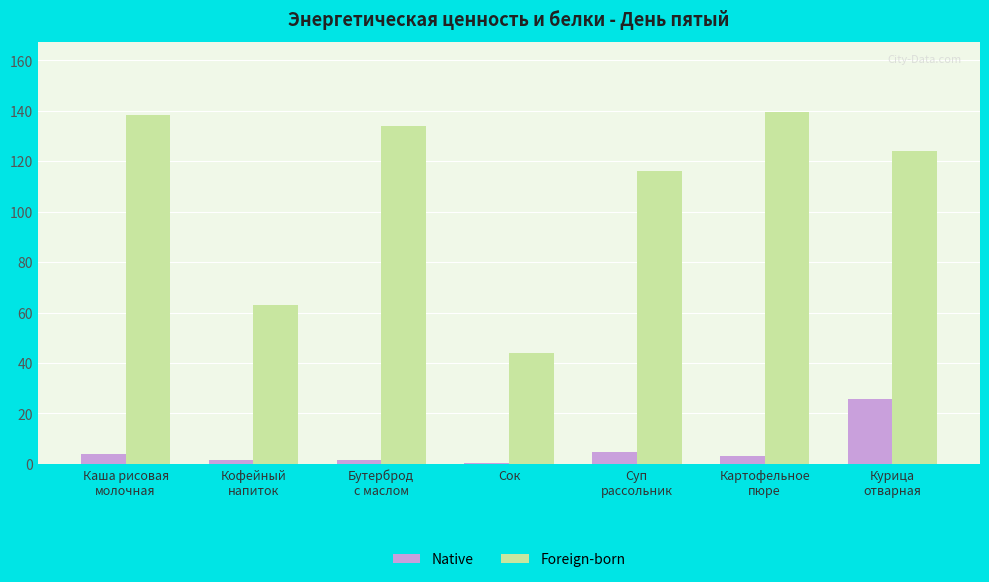

The Foreign-born series shows 11.3 at Сок. True or false?

False